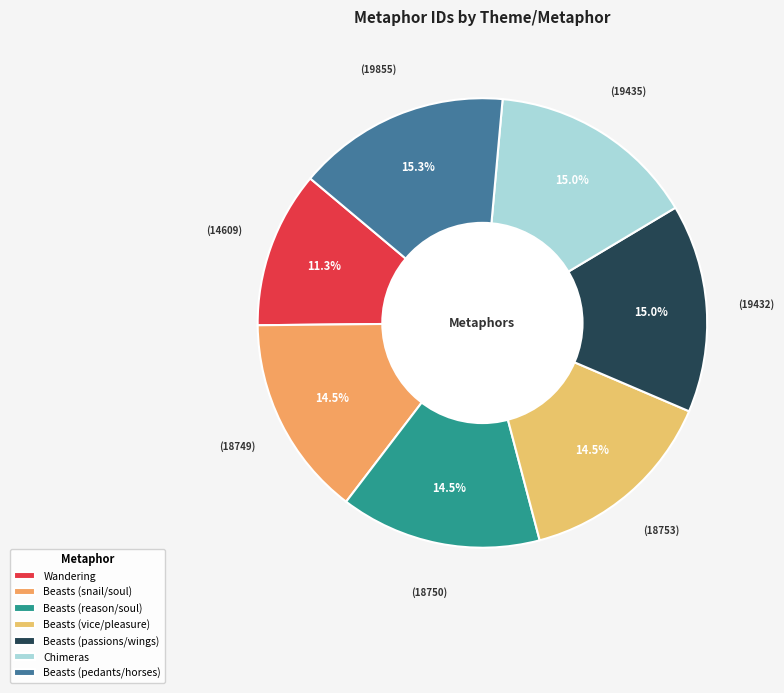

Is there any slice that represents more than half of the pie?

No